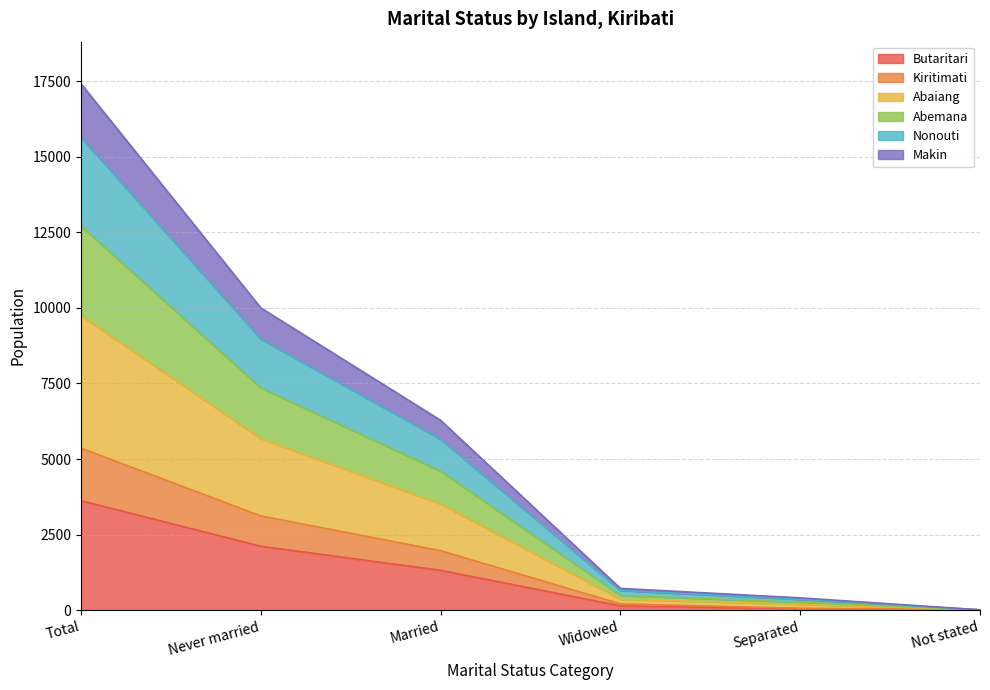

What is the minimum value for Abaiang?

8